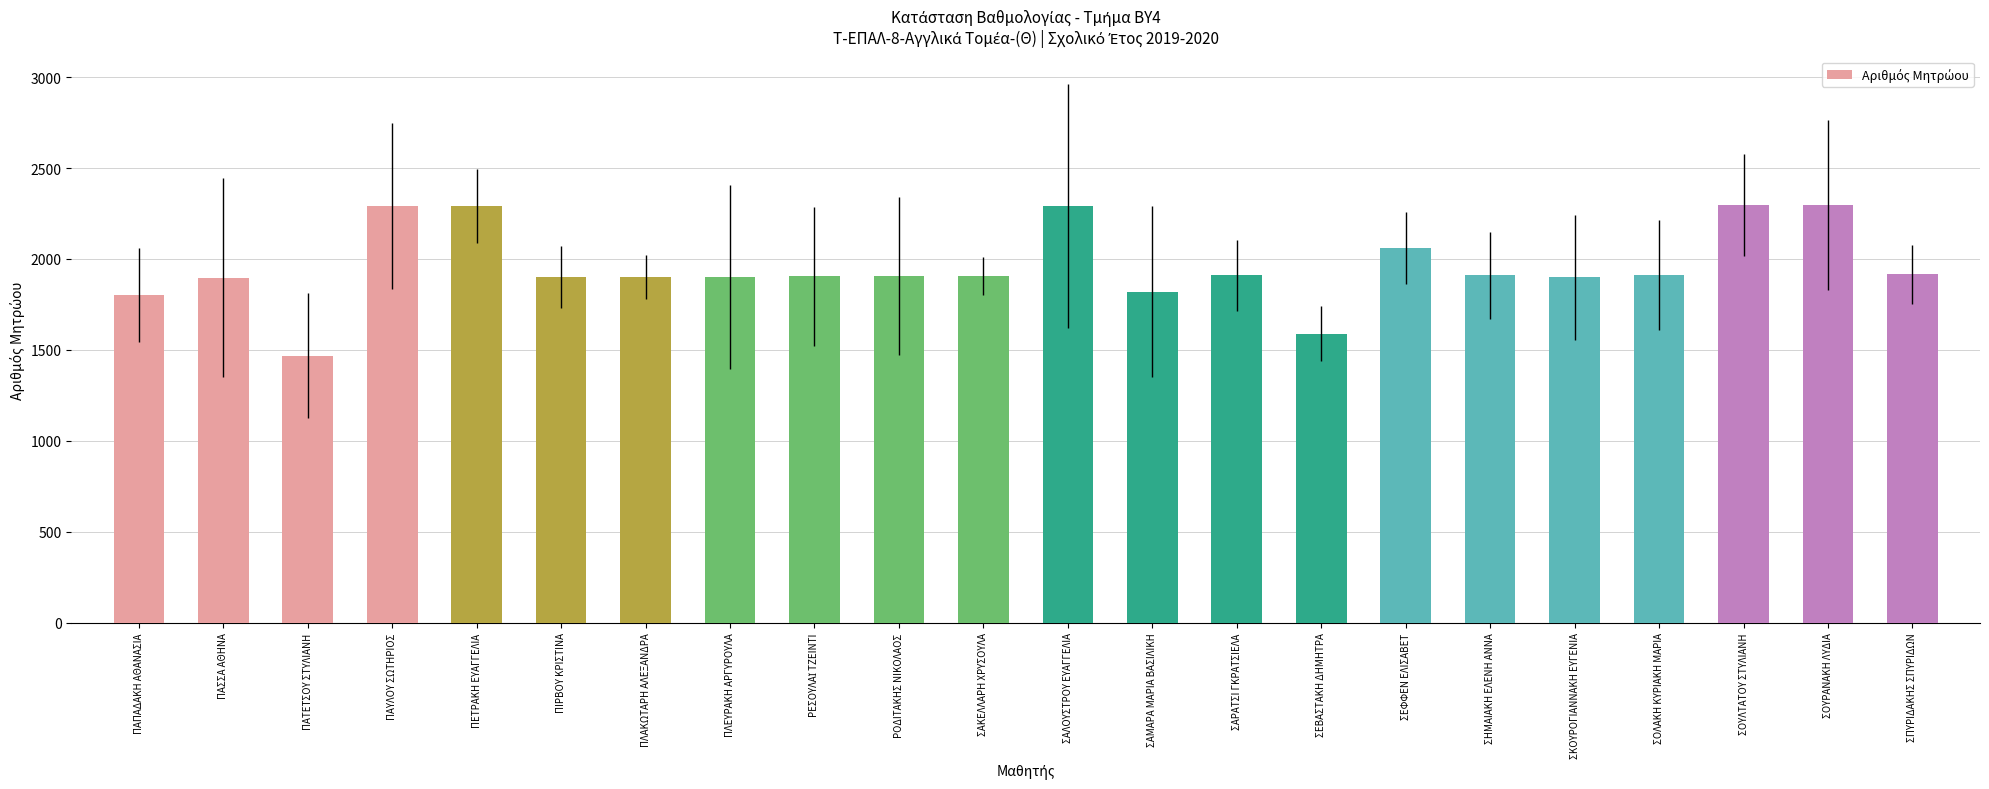

Count the number of data series in this chart.

1